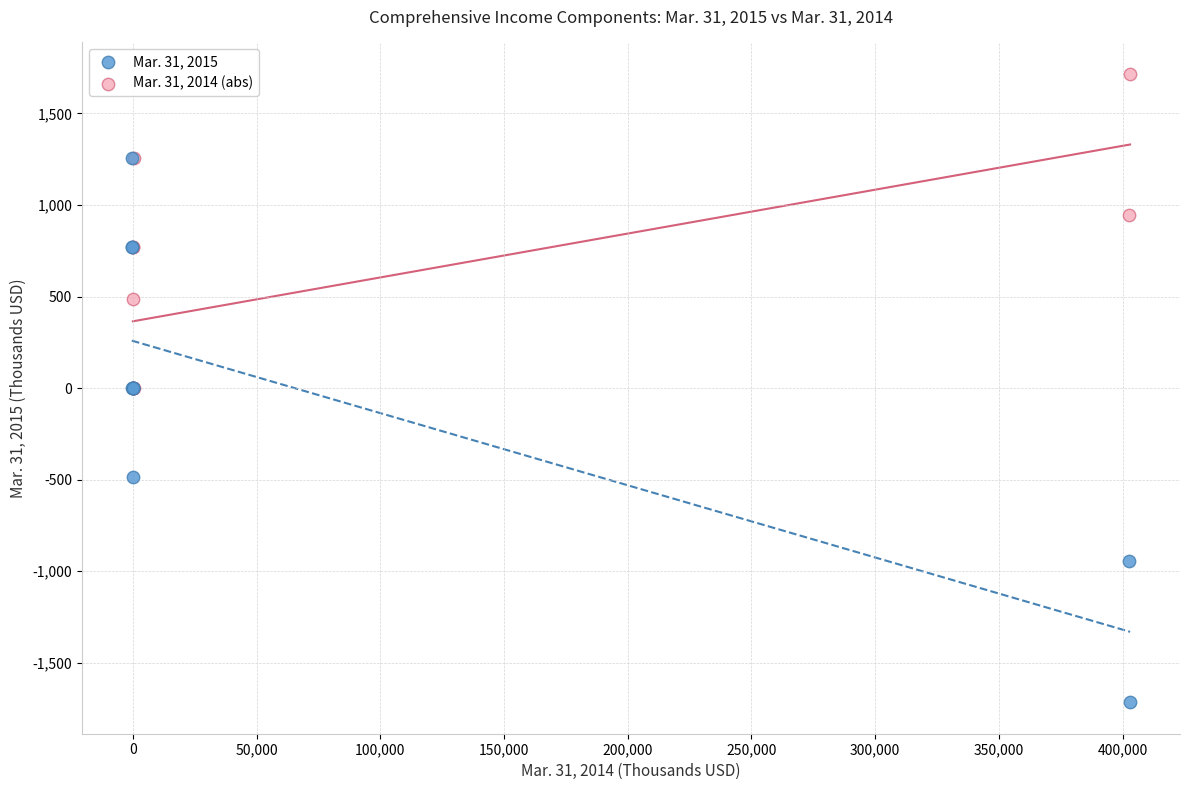

Which series contains the highest Y value?

Mar. 31, 2014 (abs)